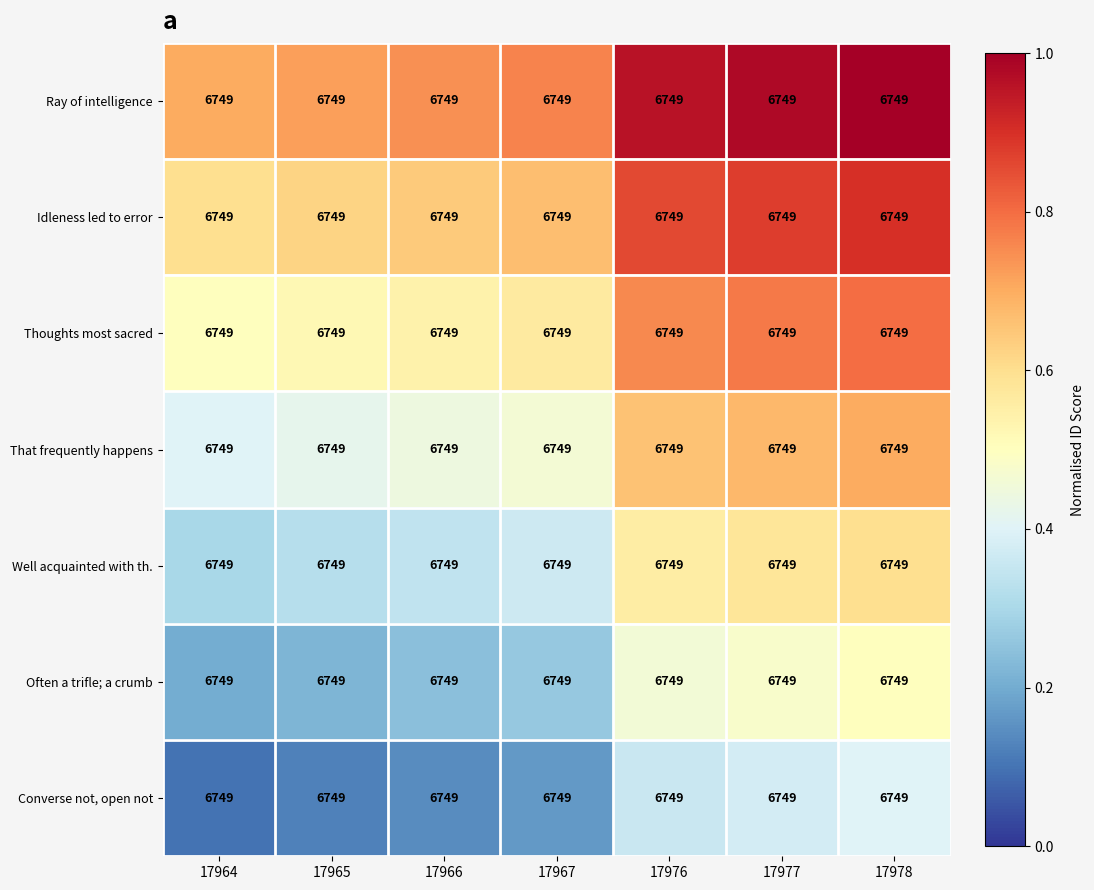

What is the total value across all series at 17966?

3.1